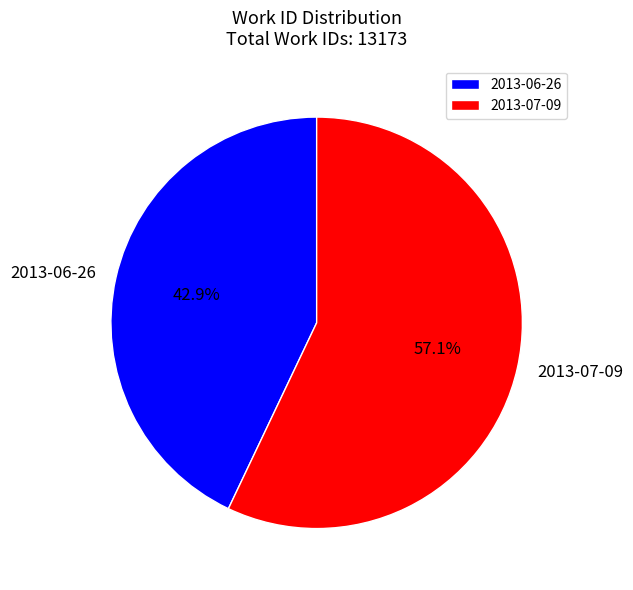

Rank the categories by value from highest to lowest.

2013-07-09, 2013-06-26